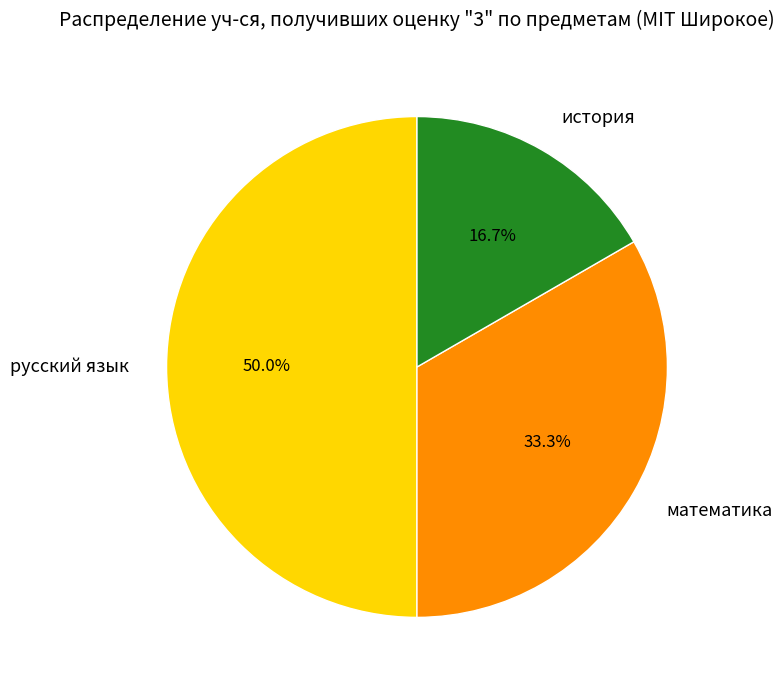

Which category has the biggest portion of the pie?

русский язык